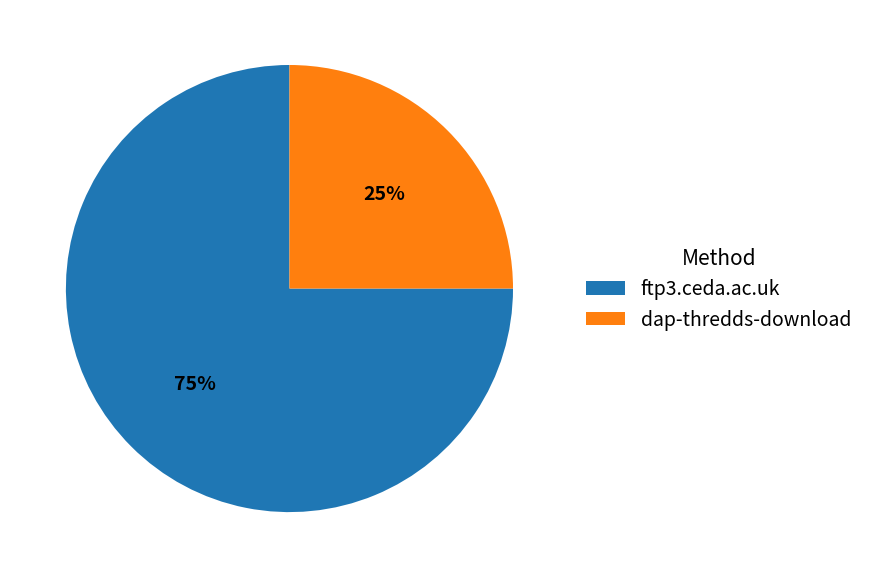

How many segments does this pie chart have?

2